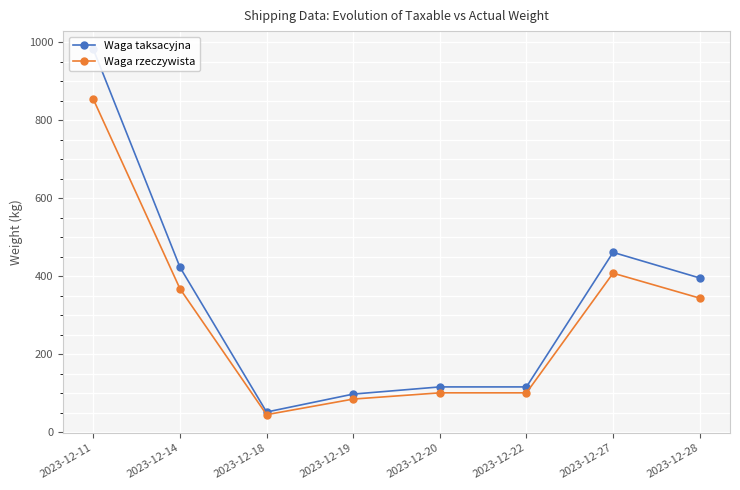

Between 2023-12-18 and 2023-12-27, which series saw the biggest shift?

Waga taksacyjna